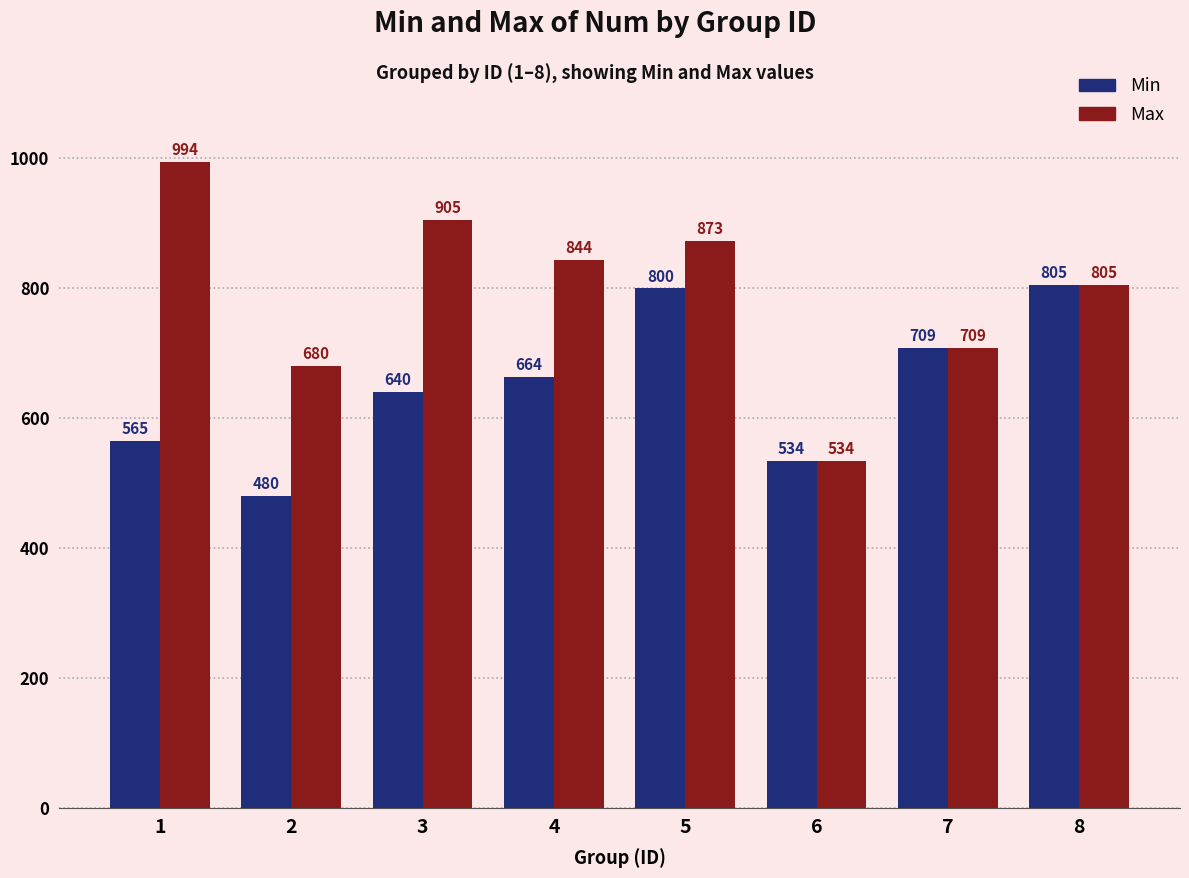

At how many categories does at least one series exceed 706?

6